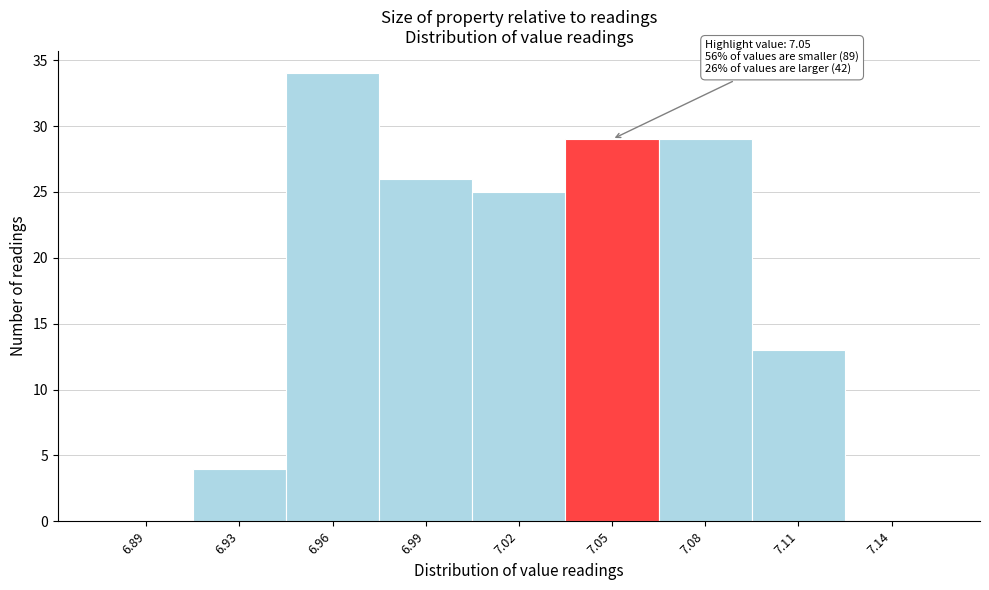

Reading right to left, what are all the values shown in this chart?

7.14=0	7.11=13	7.08=29	7.05=29	7.02=25	6.99=26	6.96=34	6.93=4	6.89=0